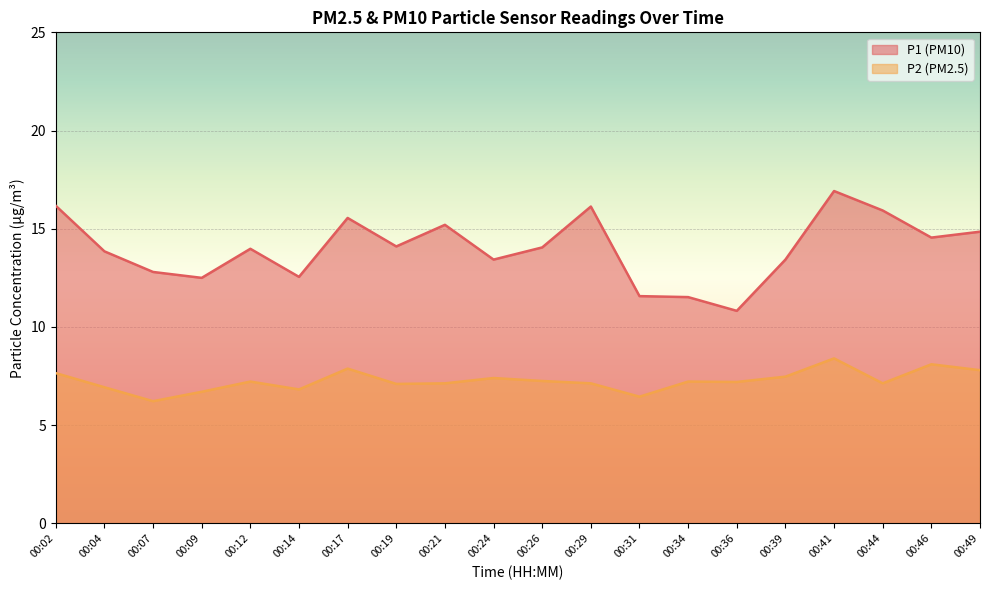

True or false: P2 has a value of 7.2 at 00:36.

True